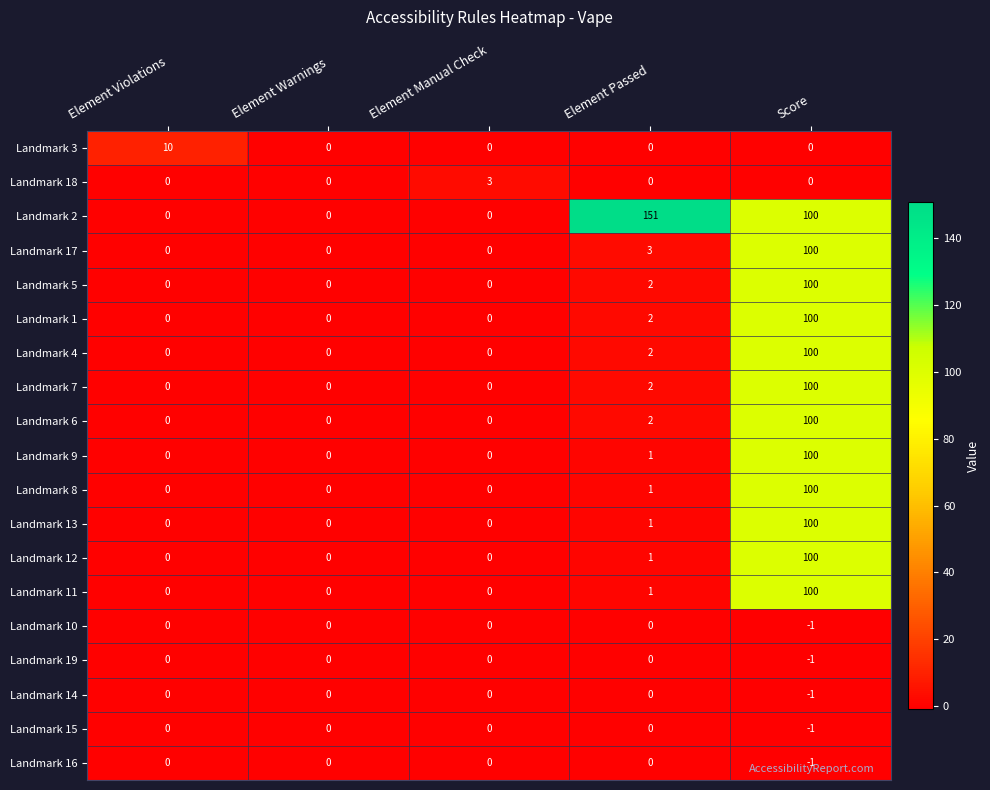

What is the sum of all Landmark 12 values?

101